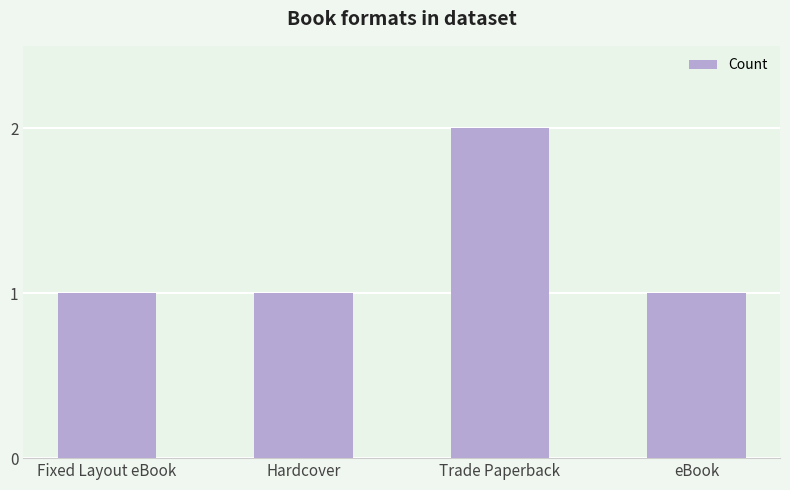

What is the ratio of the value at Fixed Layout eBook to the value at Trade Paperback?

0.5